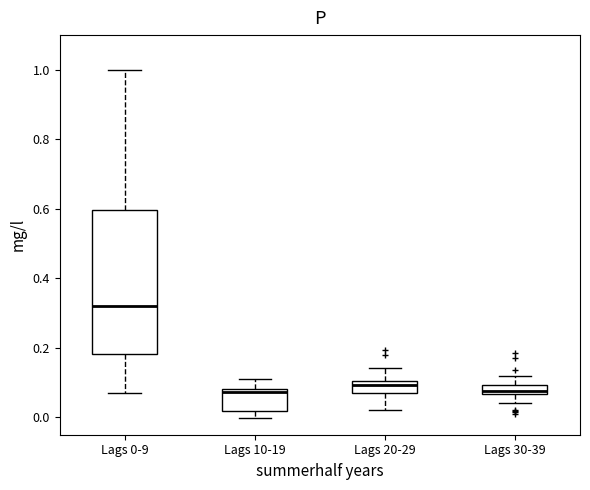

Where does the median line of the box for Lags 30-39 sit on the y-axis? The values are not printed on the chart, so give them approximately, as read against the axis.

0.08